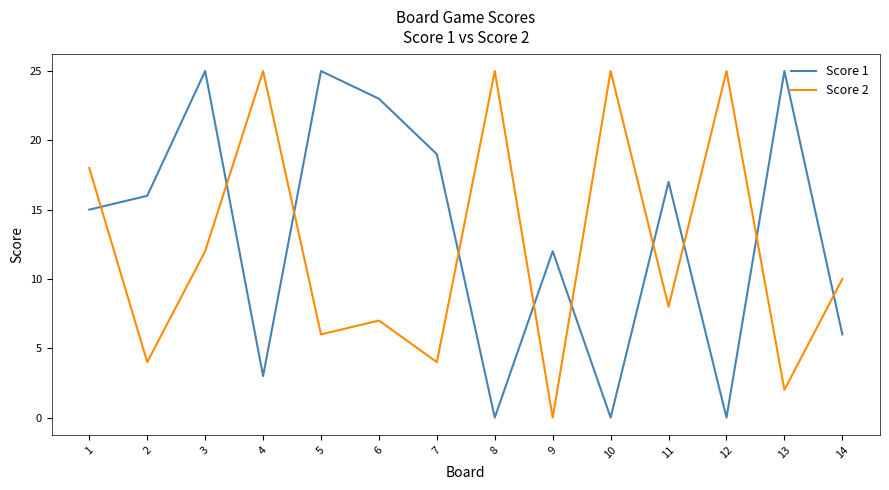

Count the number of categories in the chart.

14